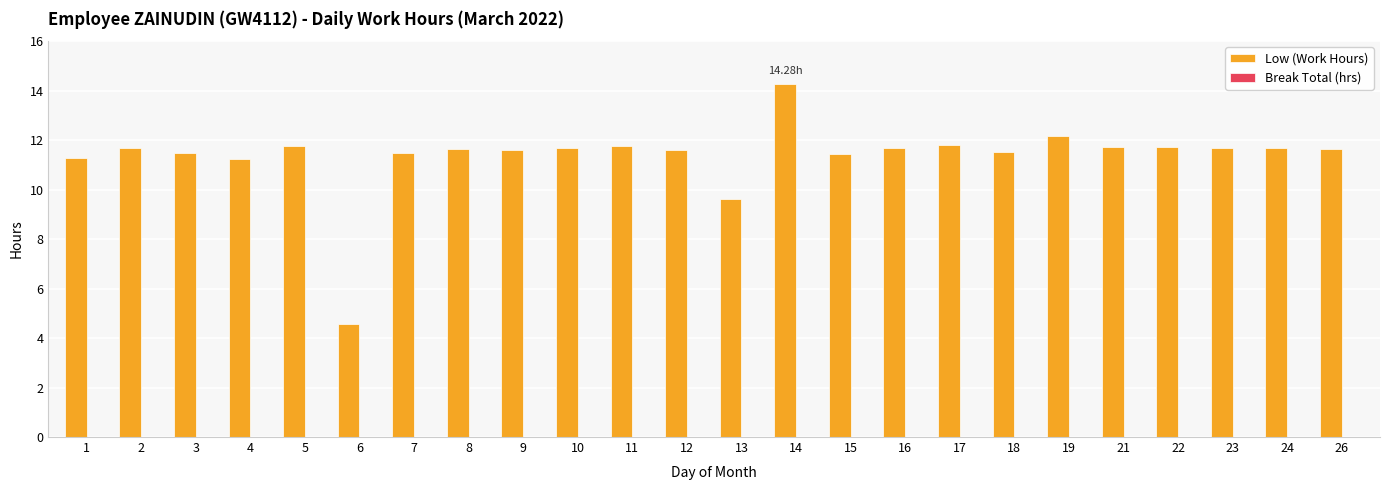

Are the bars horizontal?

No